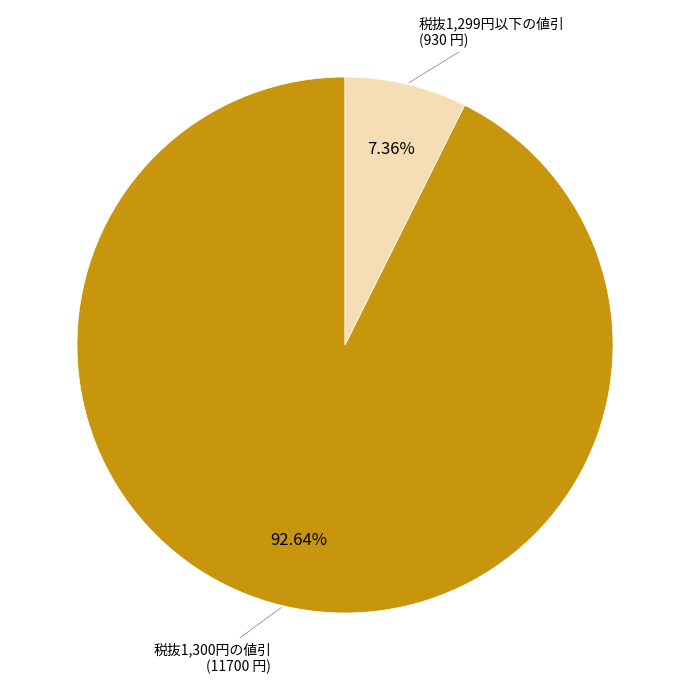

To the nearest percent, what is the difference between the 税抜1,300円の値引 and 税抜1,299円以下の値引 slice percentages?

85%